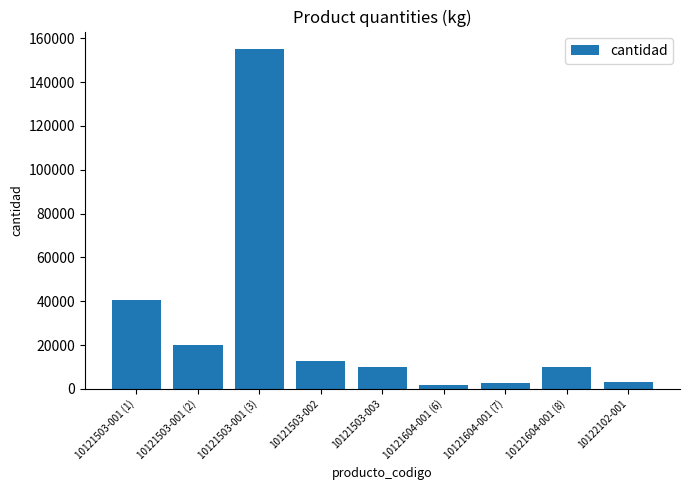

What is the minimum value shown in the chart?

2000